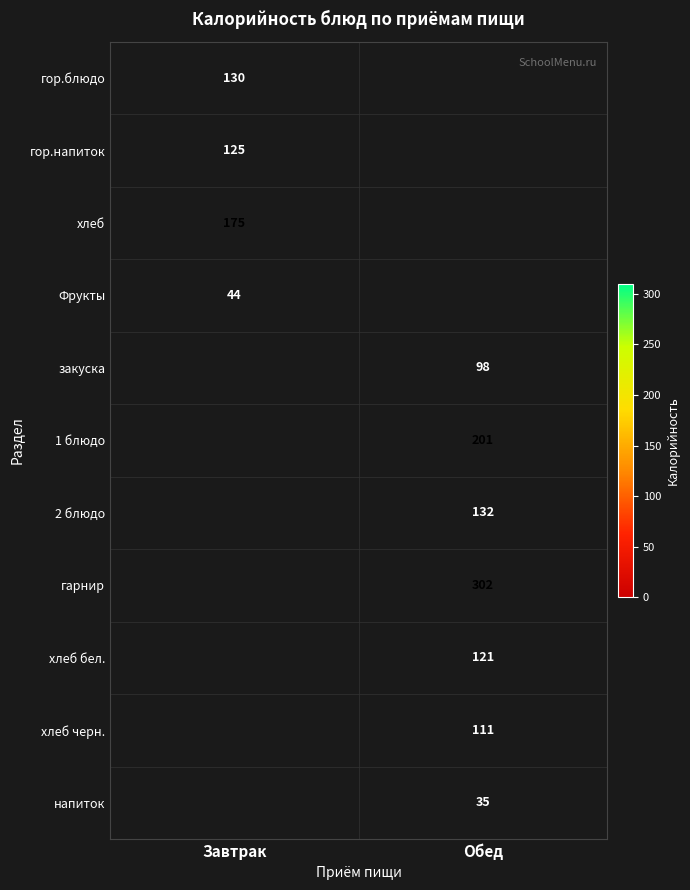

Is it true that 1 блюдо equals 201 at Обед?

True